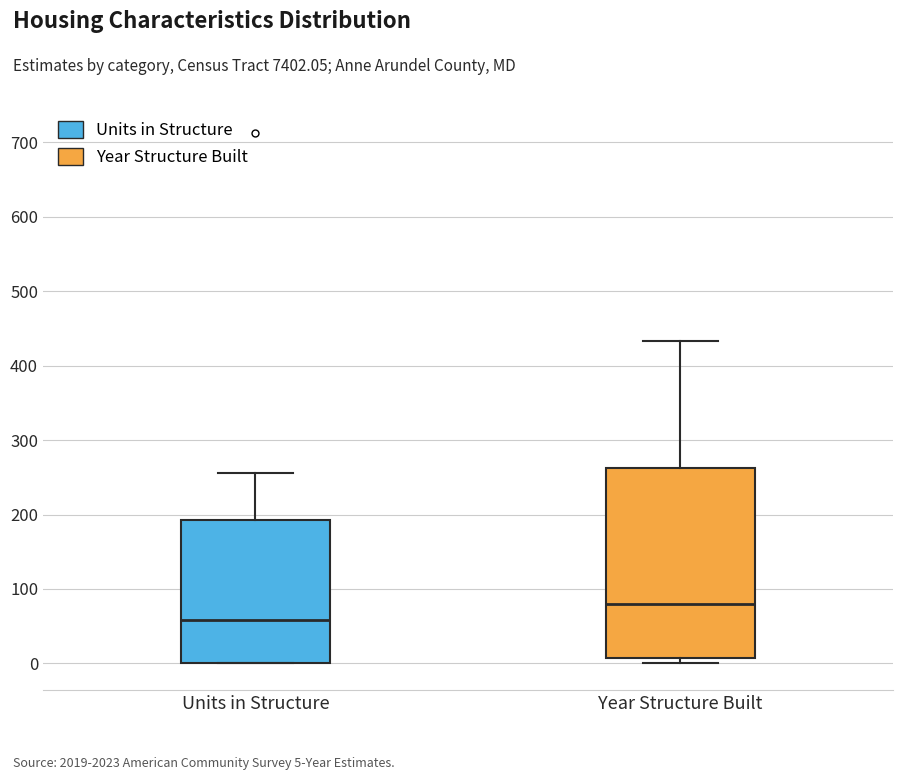

Comparing the boxes themselves (not the whiskers), which one is the tallest?

Year Structure Built